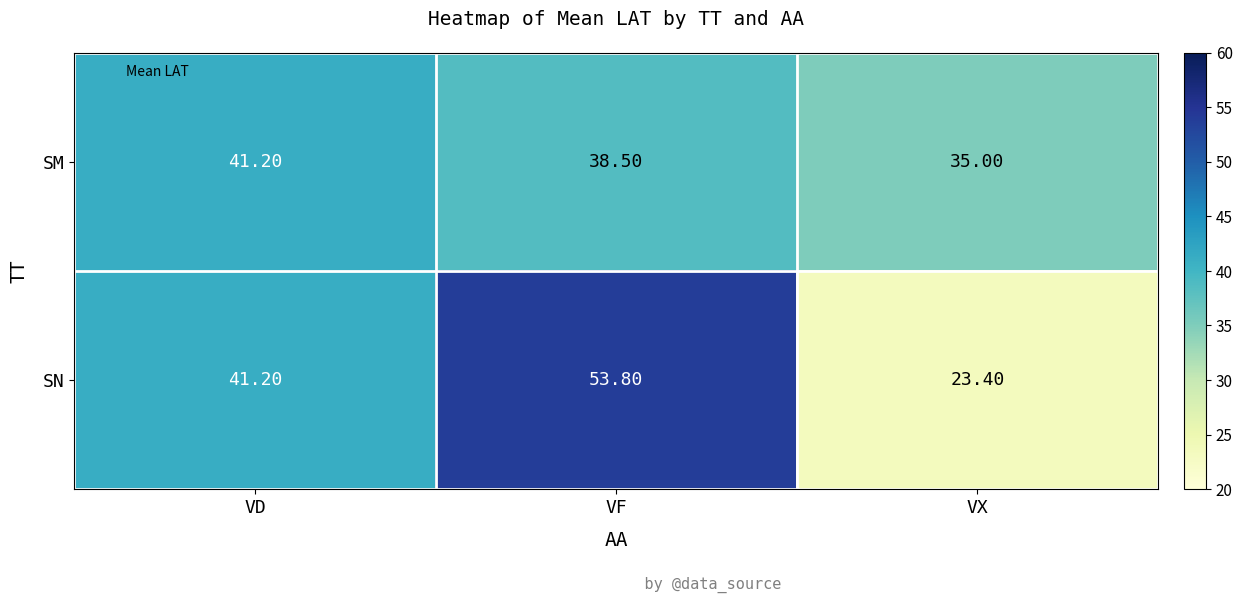

What is the smallest value displayed?

23.4